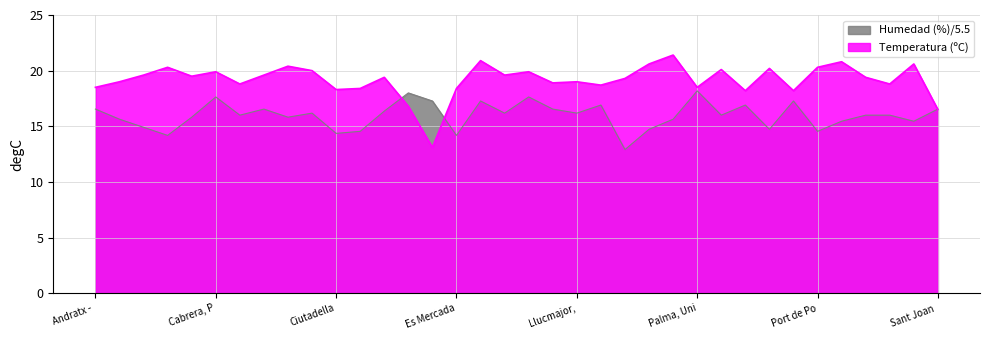

What is the label of the 34th point from the right?

Artà-Colònia de Sant Pere